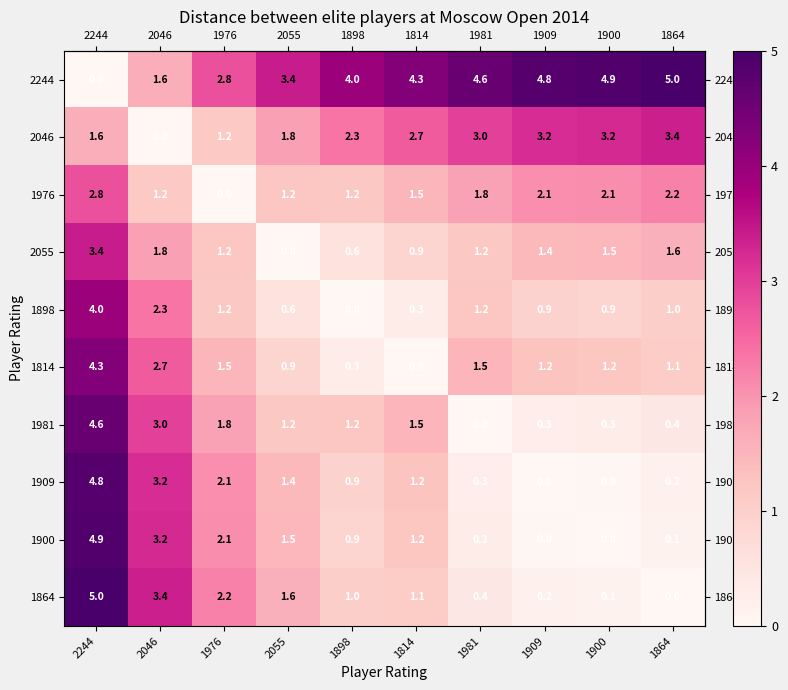

List the labels in order of 1864 value, smallest first.

1864, 1900, 1909, 1981, 1898, 1814, 2055, 1976, 2046, 2244